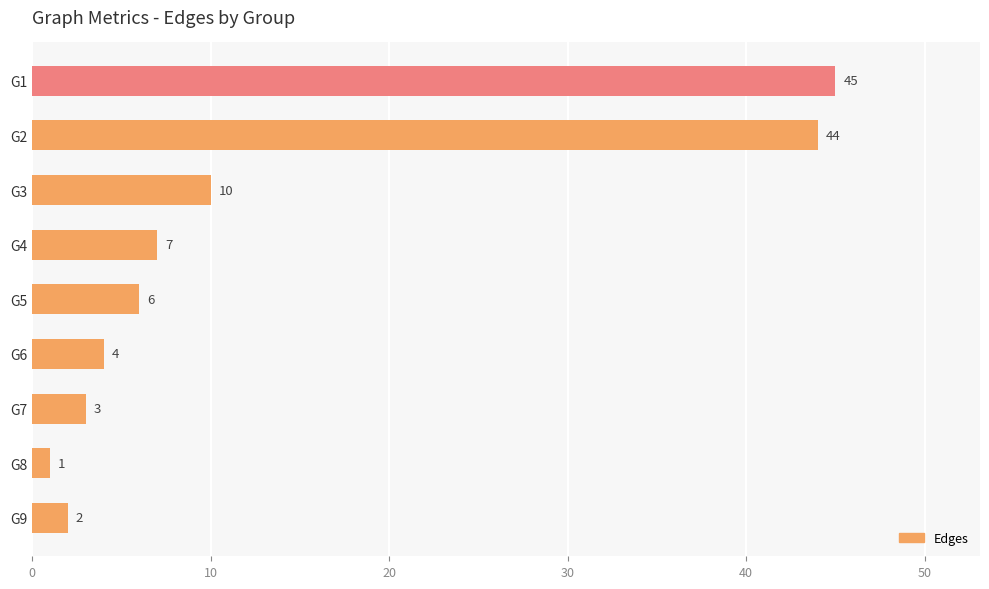

How many data points are less than 6?

4